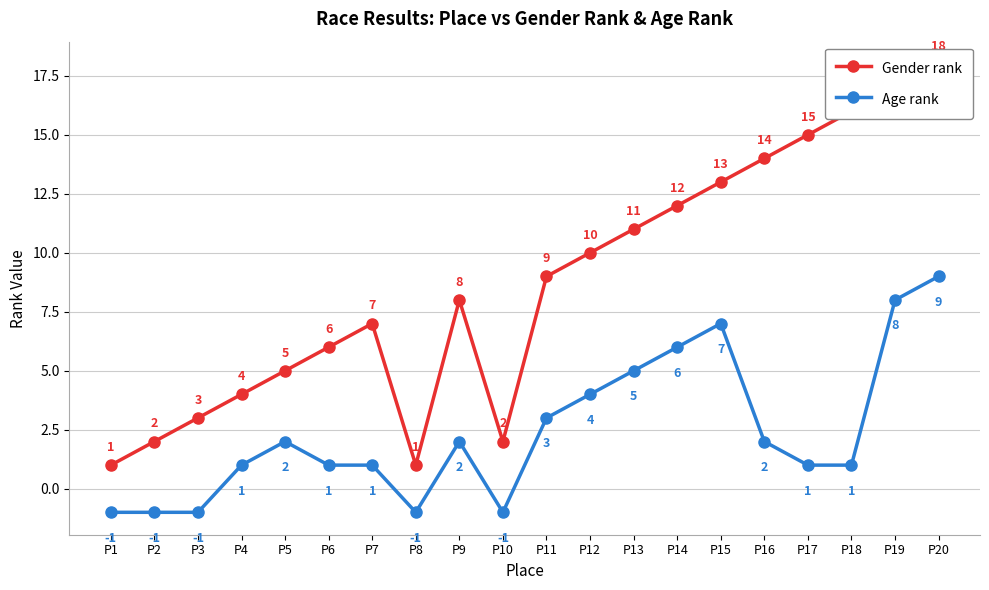

What is the highest value of the Age rank series?

9